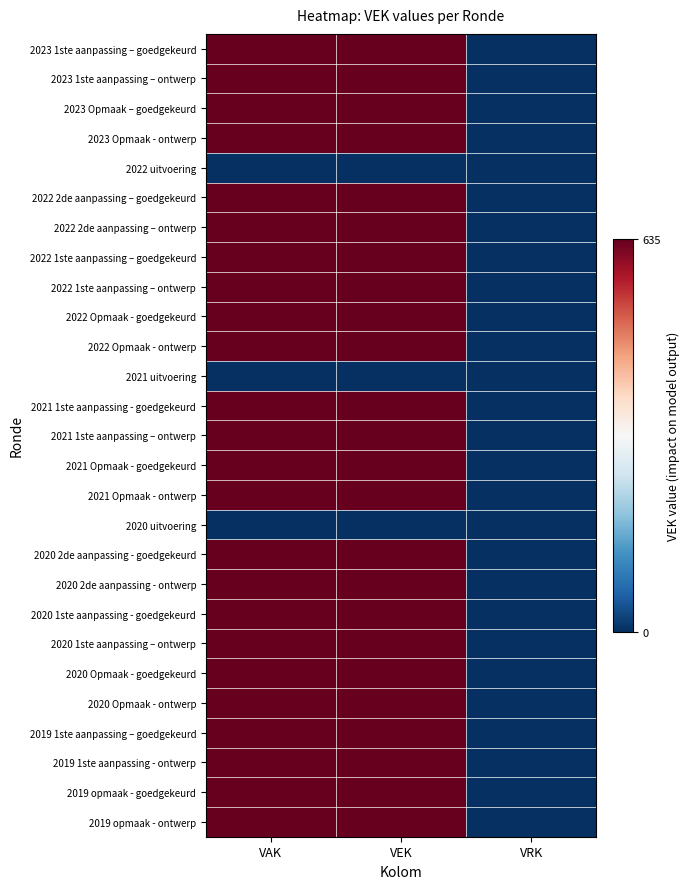

What is the total value across all series at VAK?

15240